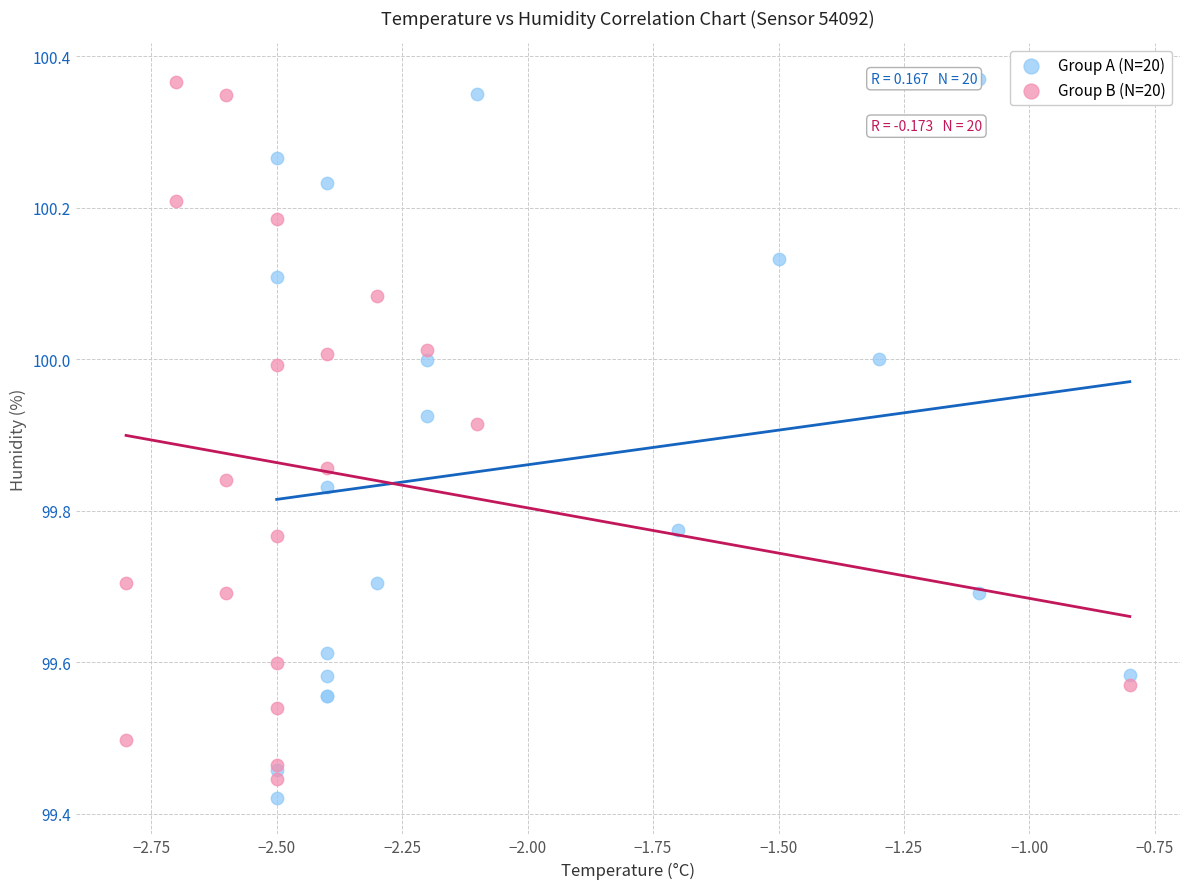

Which series has the widest spread of Y values?

Group A (N=20)